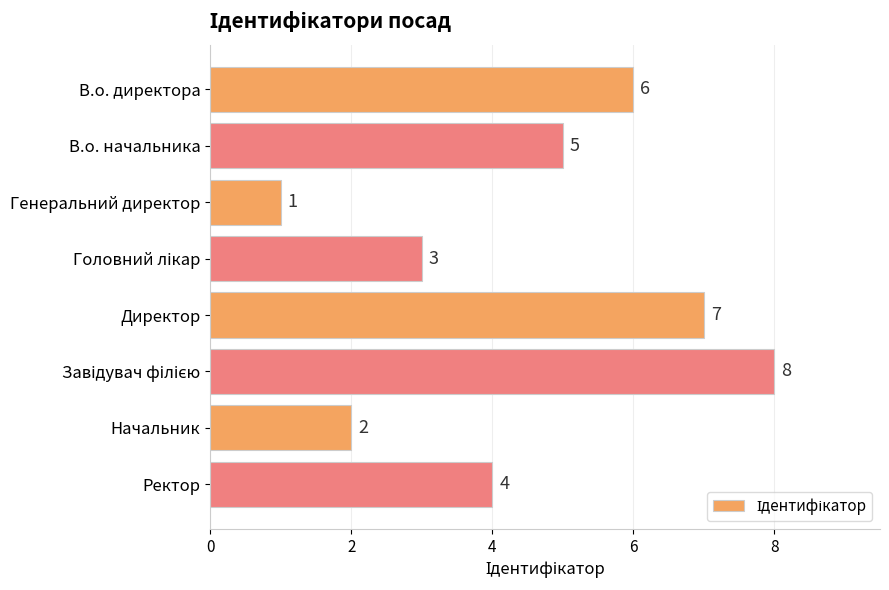

The chart shows a value of 12 at Директор. True or false?

False